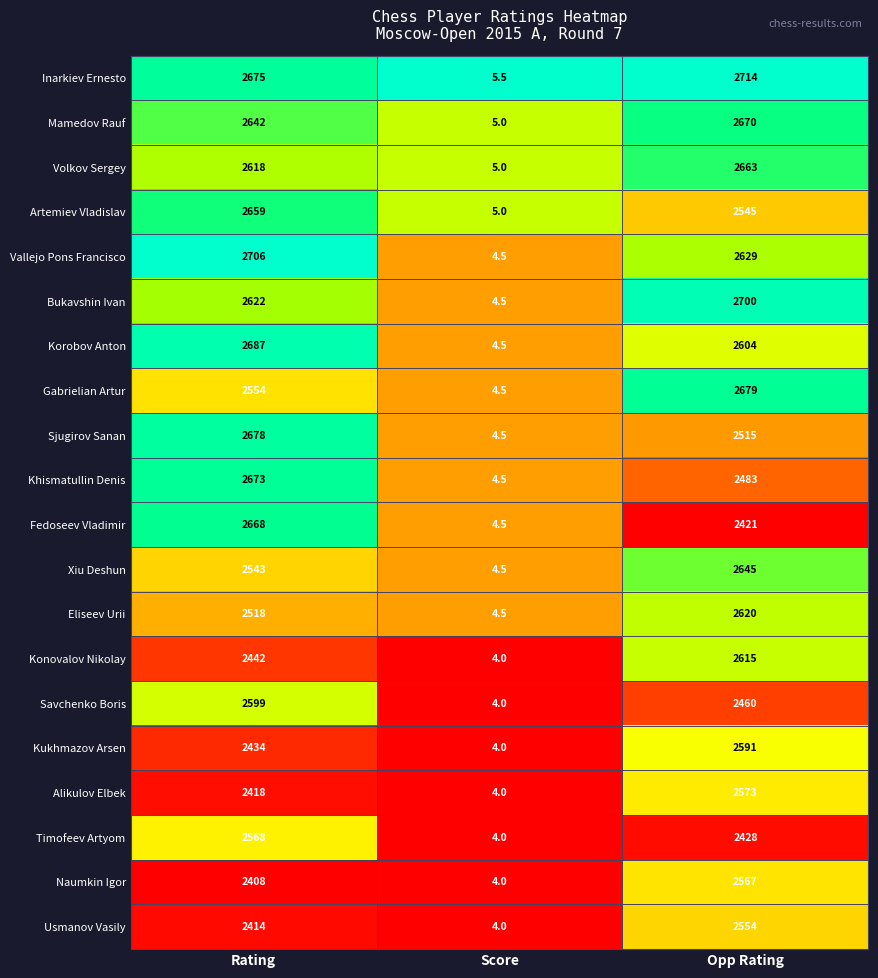

What is the maximum value for Volkov Sergey?

2663.0